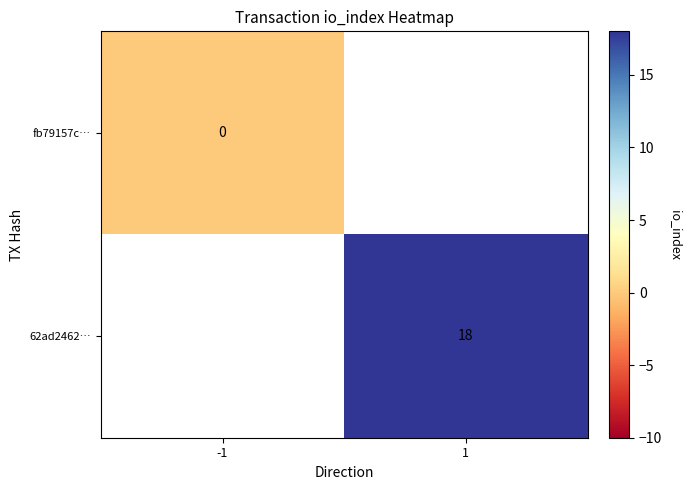

At how many categories does at least one series exceed 14?

1